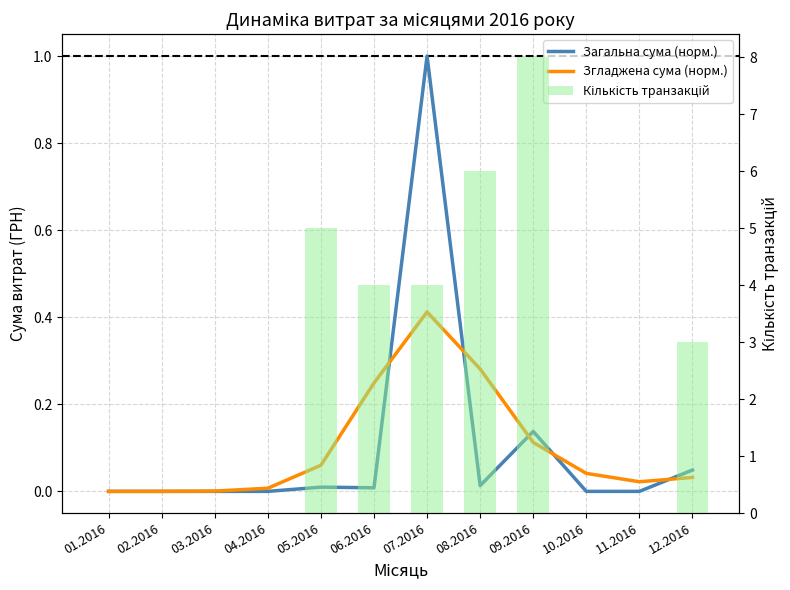

Which series has the largest range (max minus min)?

Кількість транзакцій